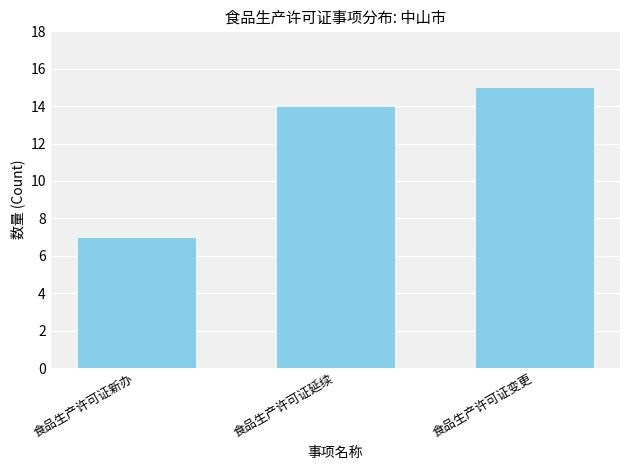

At which category does the chart reach its peak across all series?

食品生产许可证变更